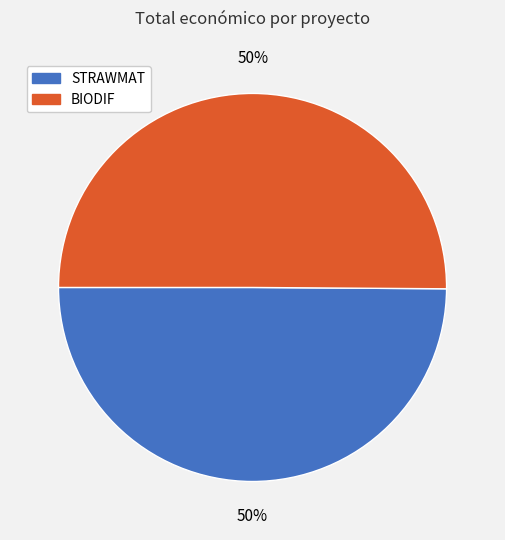

How many segments does this pie chart have?

2